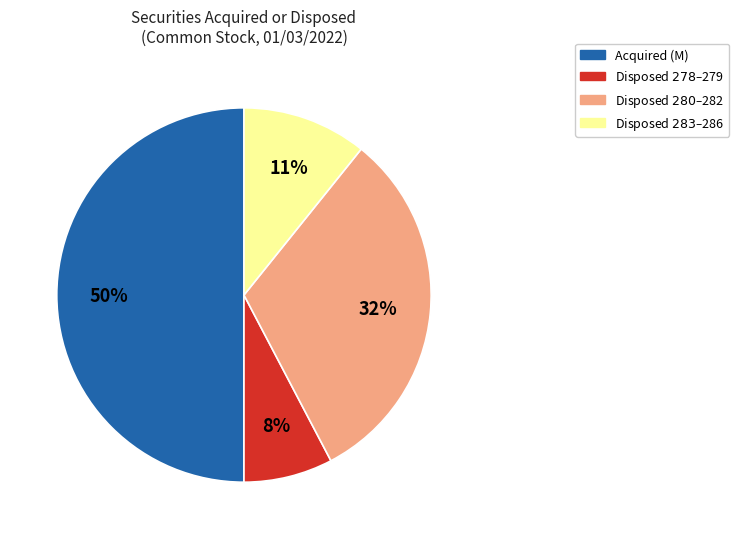

To the nearest percent, what portion does Acquired (M) represent?

50%